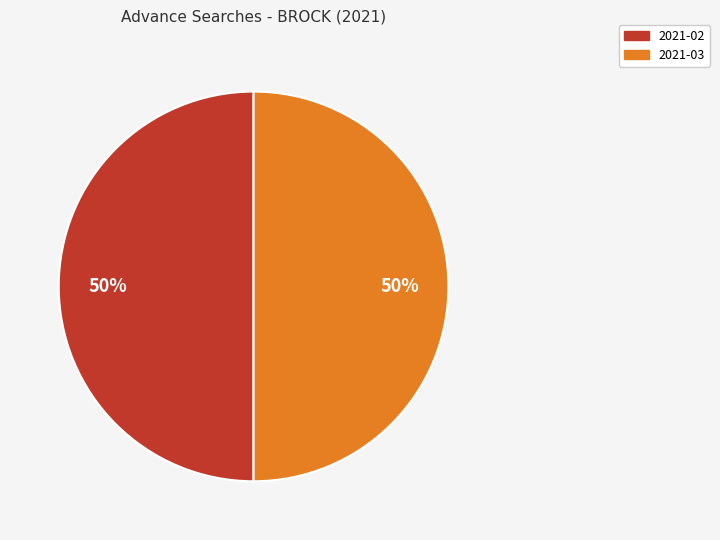

To the nearest percent, what is the average slice percentage?

50%